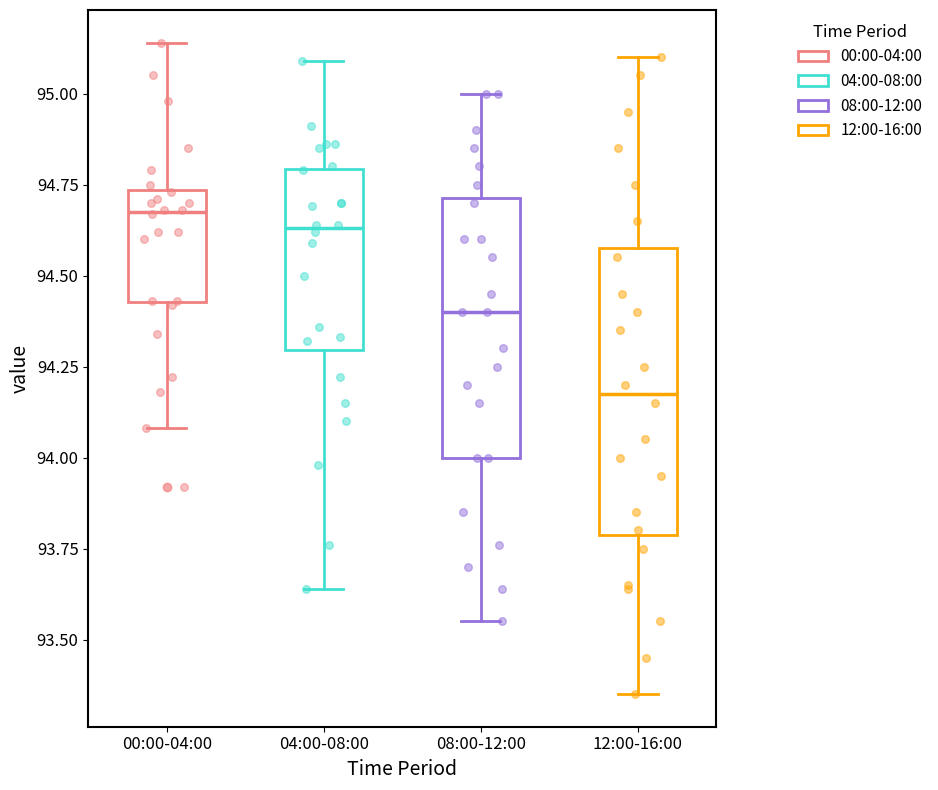

Which box's median line is the lowest?

12:00-16:00